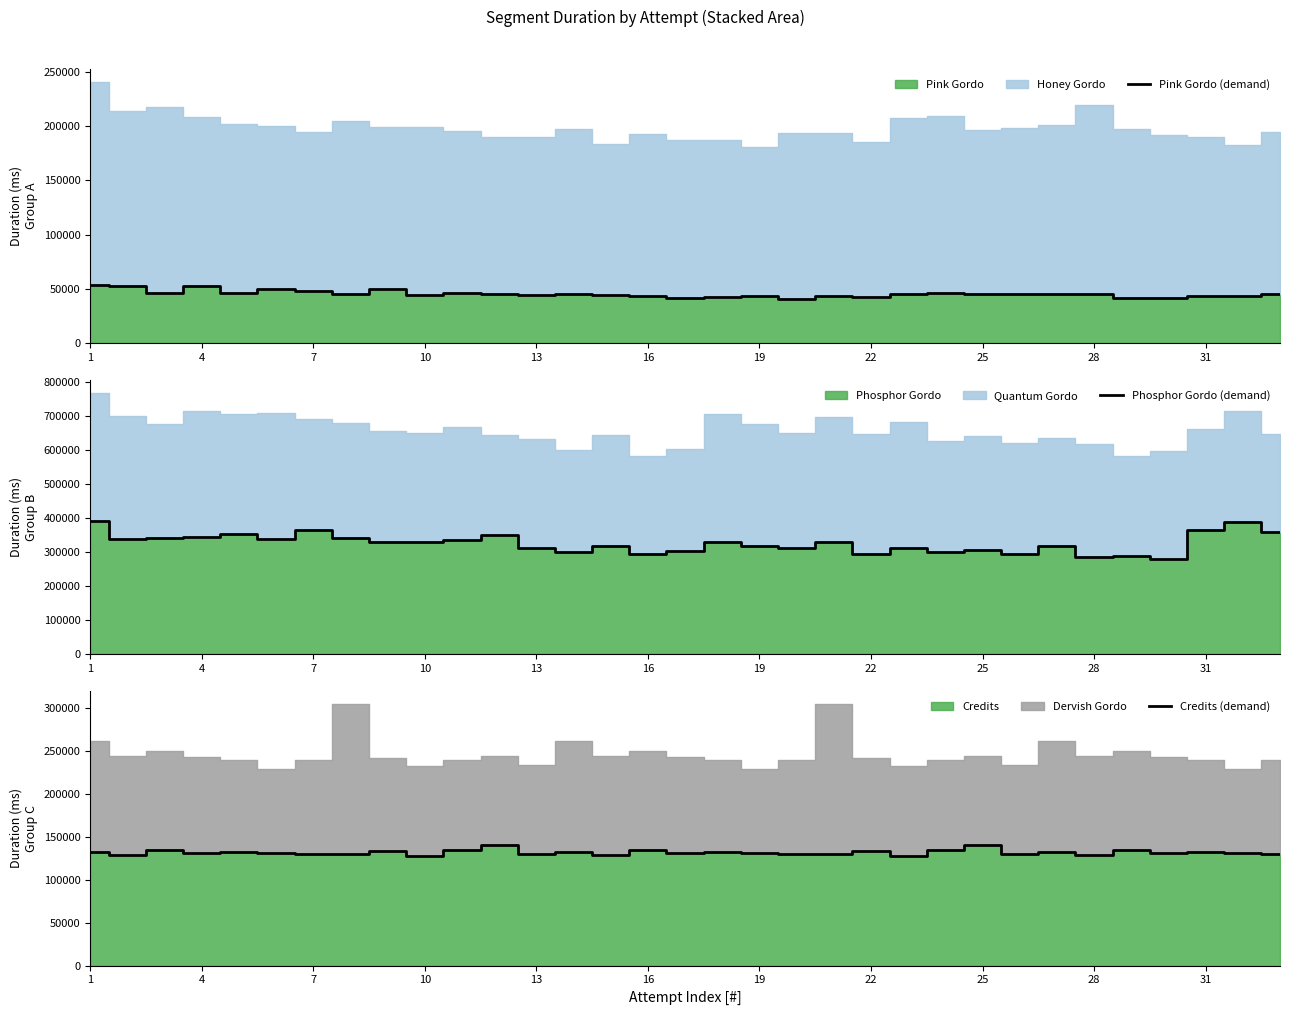

Read the Pink Gordo (demand) value at 25.

45047